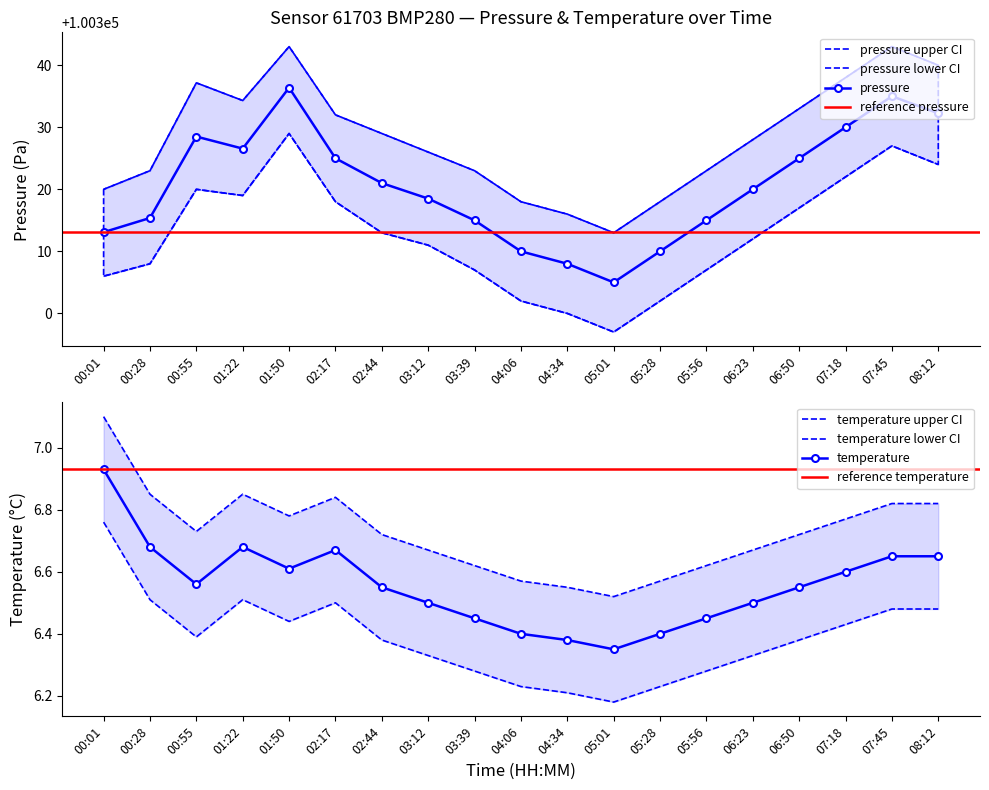

At which label is pressure_upper closest to 100328?

06:23